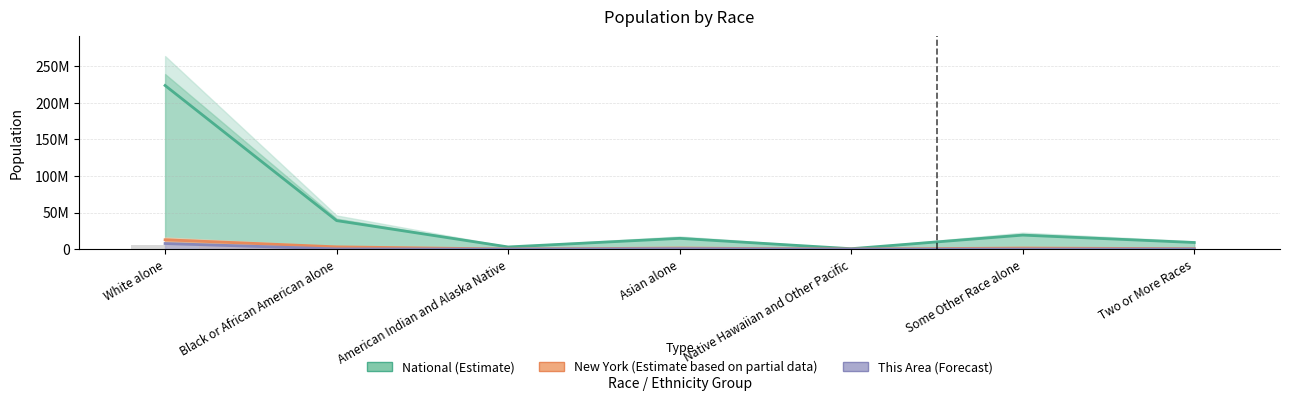

What is the total value across all series at Black or African American alone?

42288119